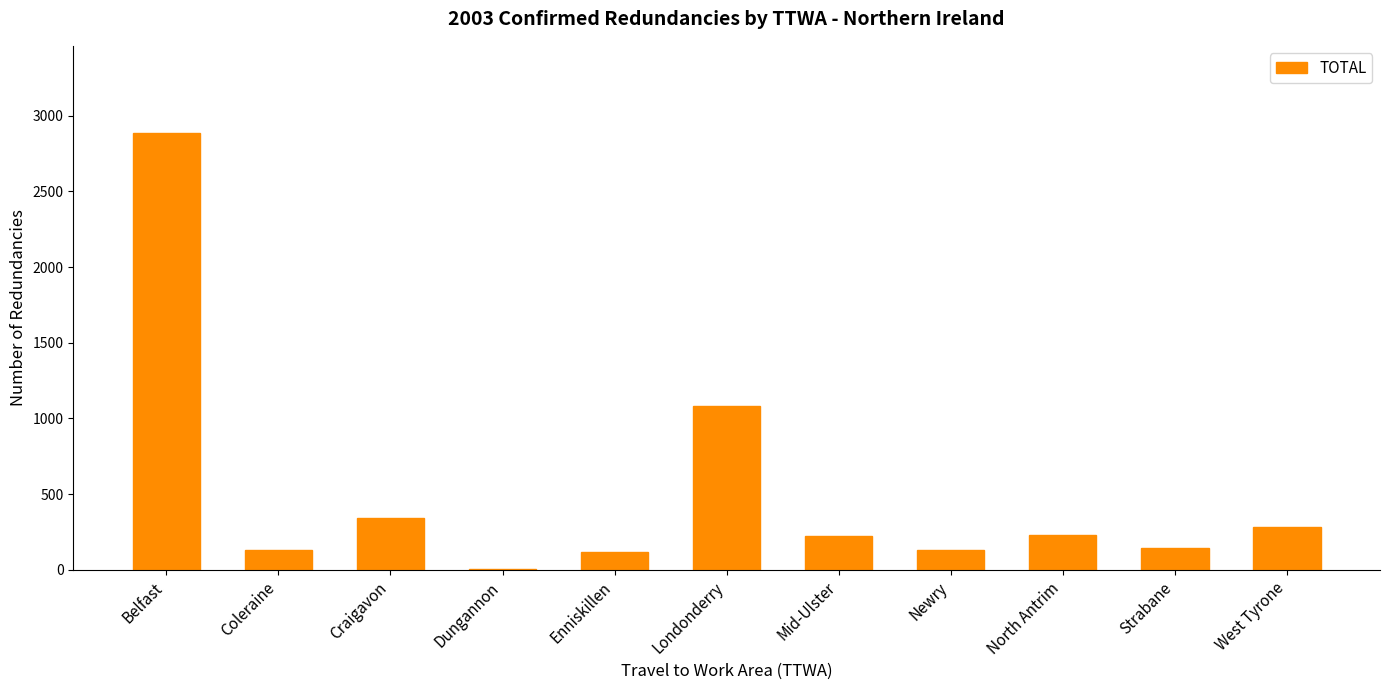

At which category does the chart reach its peak across all series?

Belfast